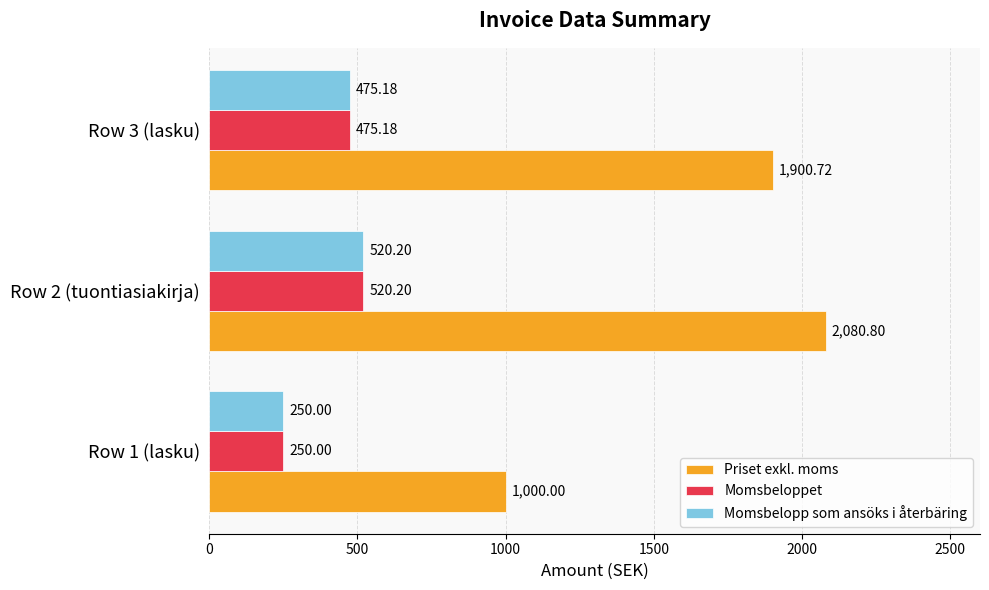

Between Row 1 (lasku) and Row 2 (tuontiasiakirja), which series saw the biggest shift?

Priset exkl. moms